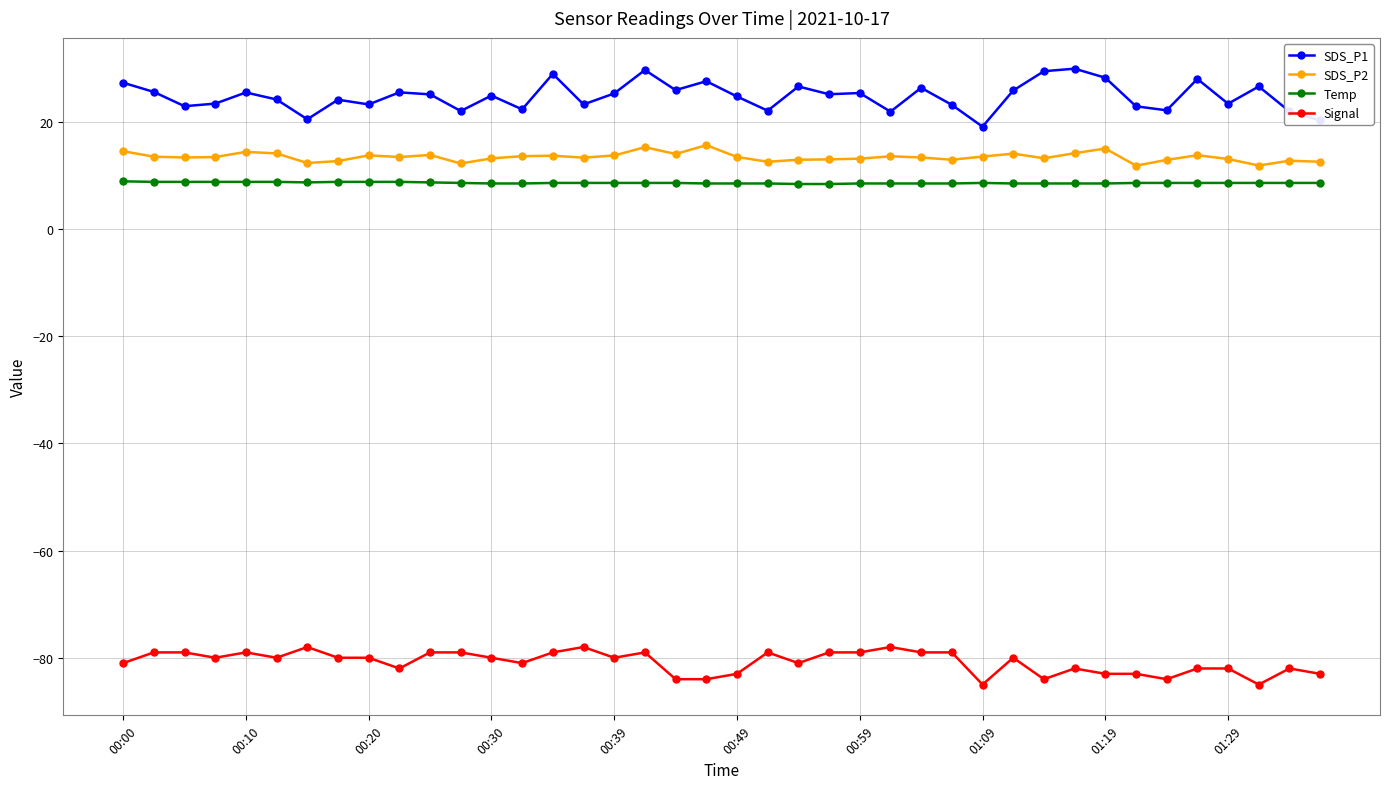

What are all the series names shown in the legend?

SDS_P1, SDS_P2, Temp, Signal